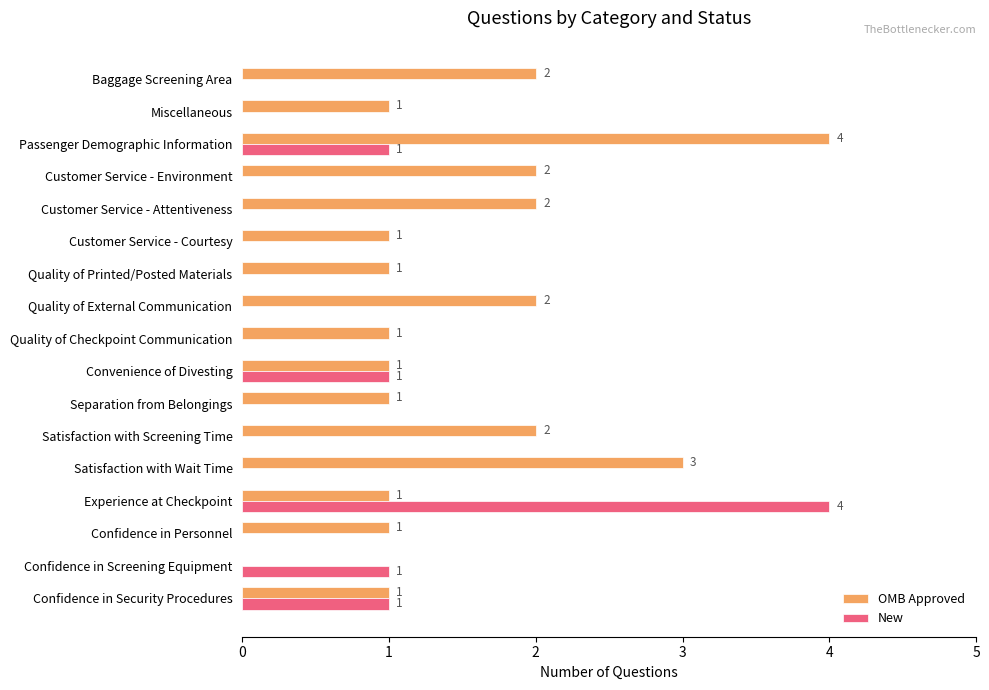

True or false: OMB Approved has a value of 2 at Customer Service - Environment.

True